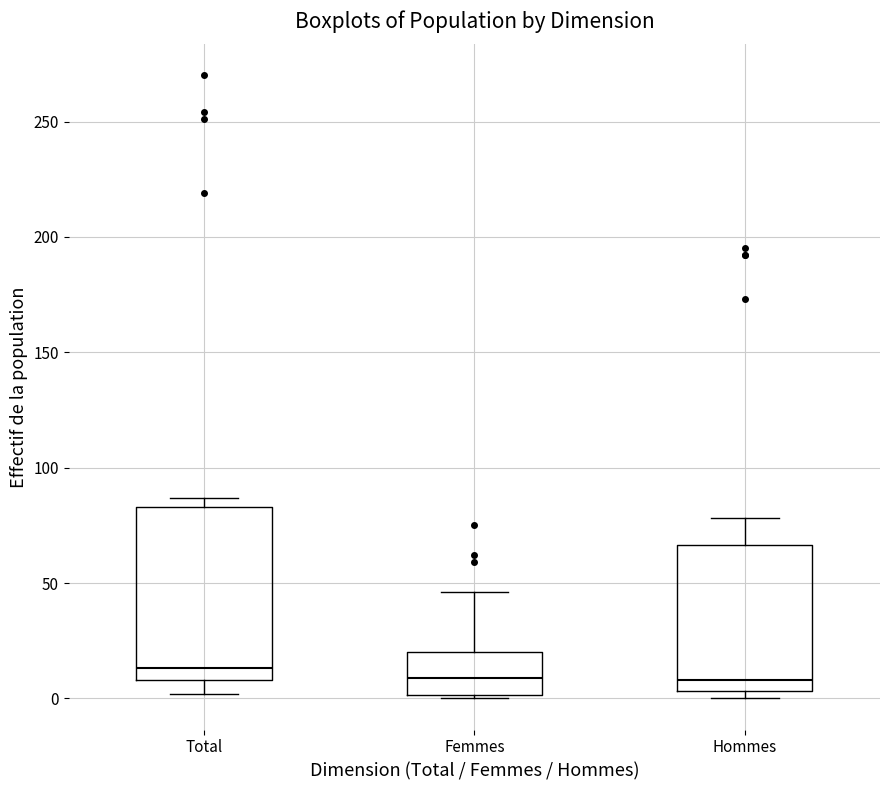

Where is the lower edge of the box for Femmes on the y-axis? The values are not printed on the chart, so give them approximately, as read against the axis.

0